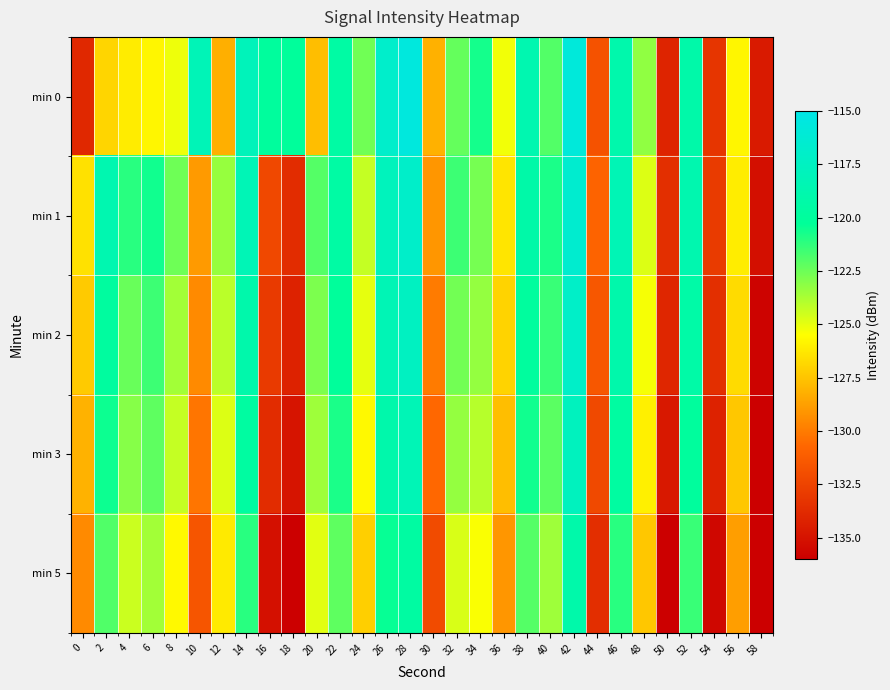

Between 34 and 44, which is larger?

34